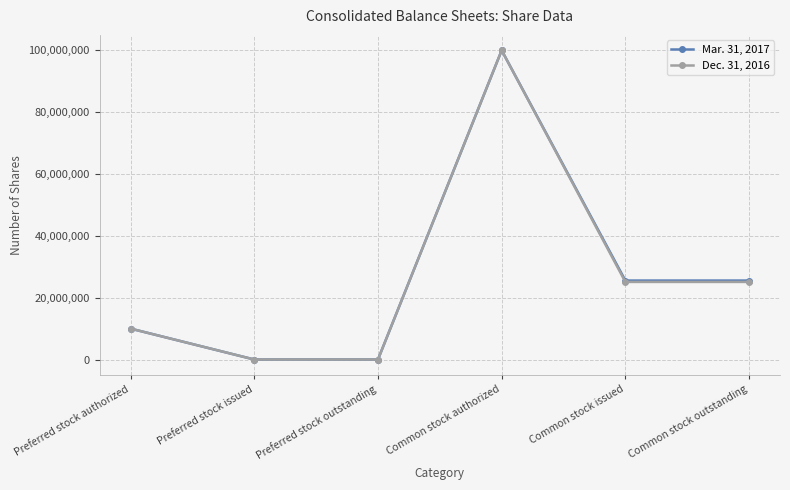

At which label does Dec. 31, 2016 first exceed 25093135?

Common stock authorized